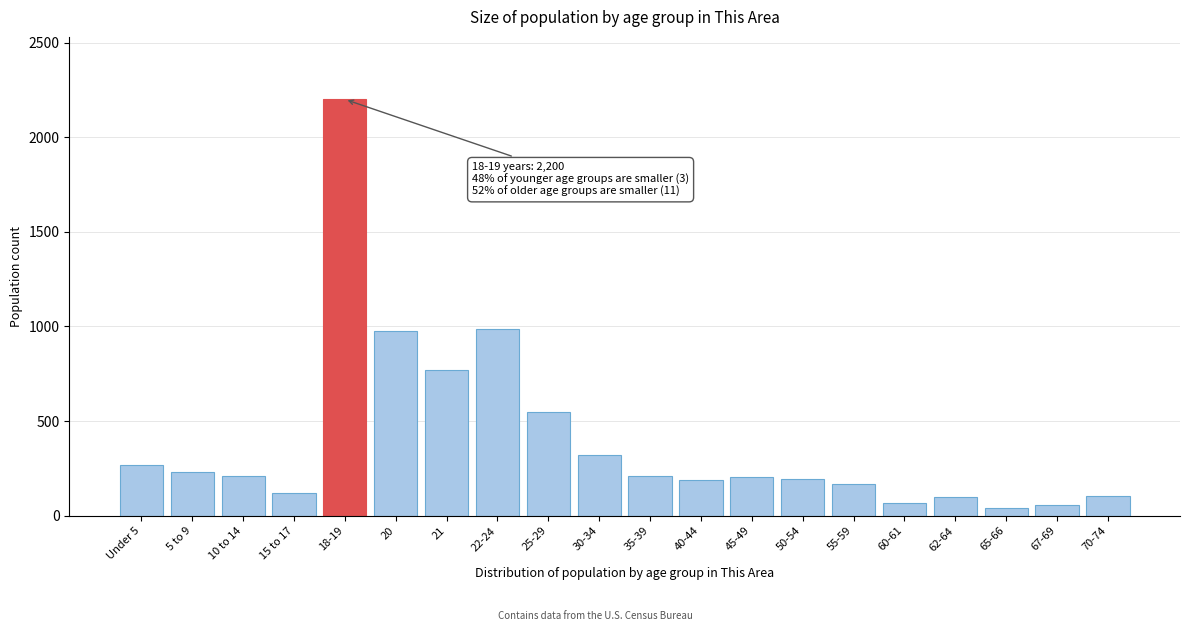

What is the difference between the maximum and minimum values?

2160